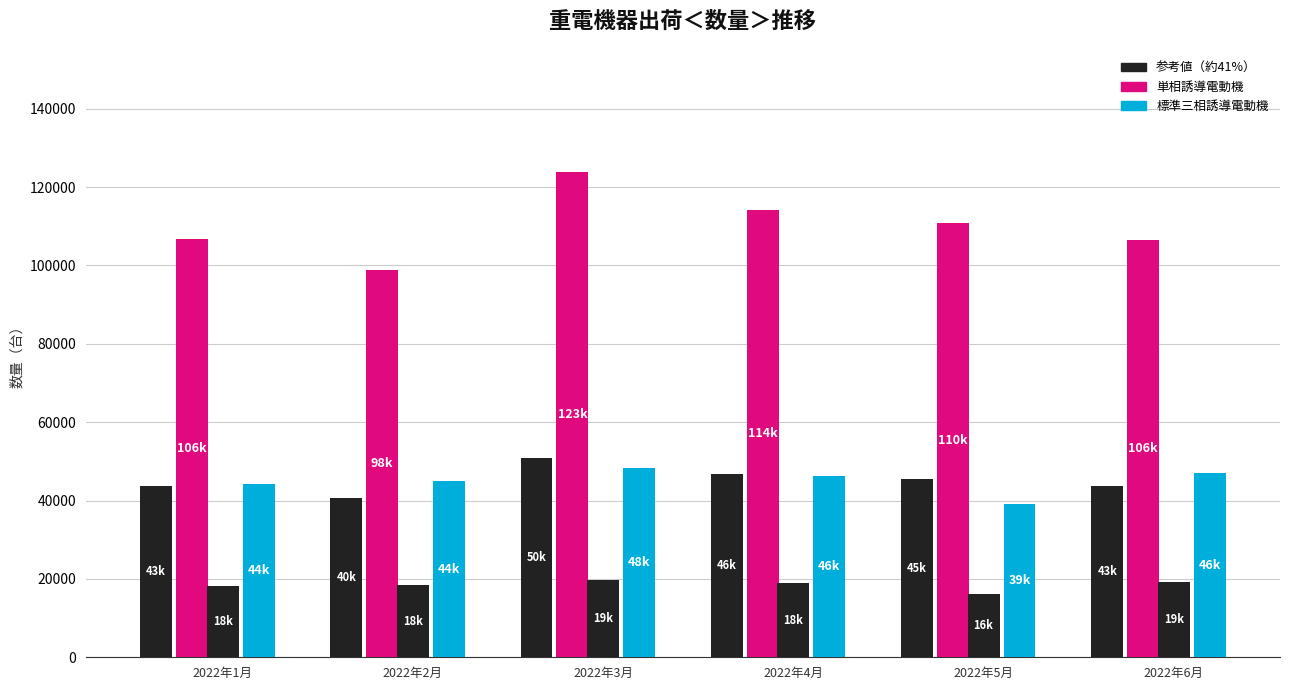

Does the chart contain stacked bars?

No